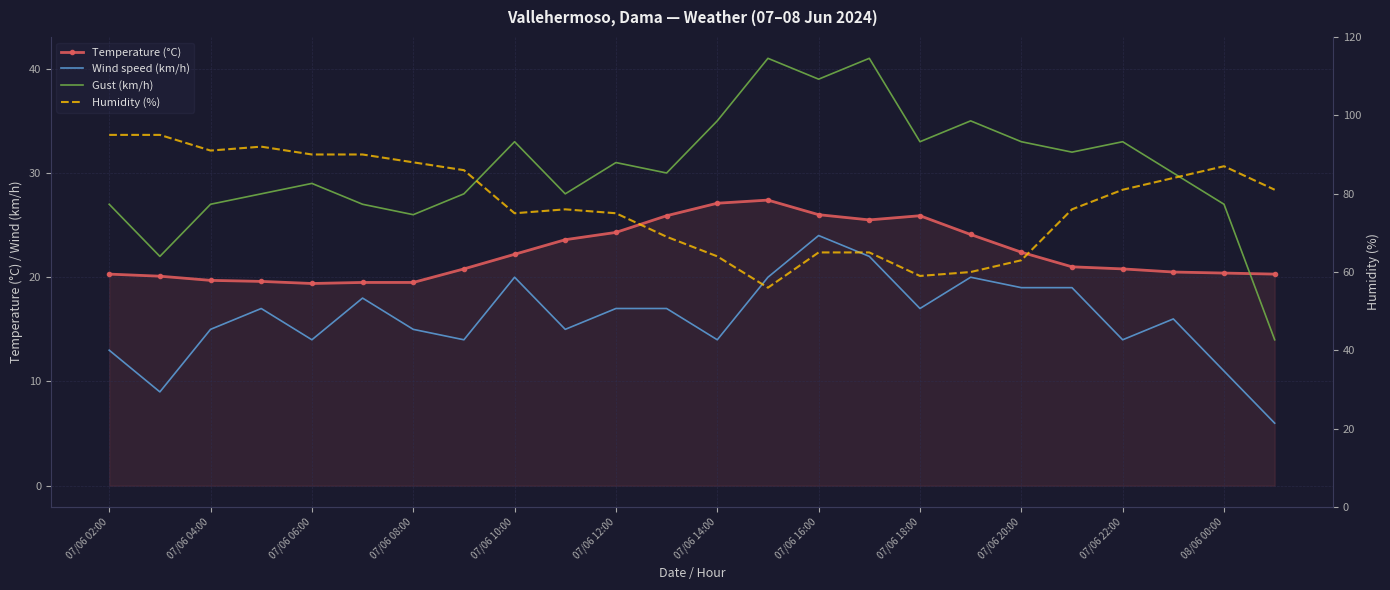

What position from the right is 13?

11